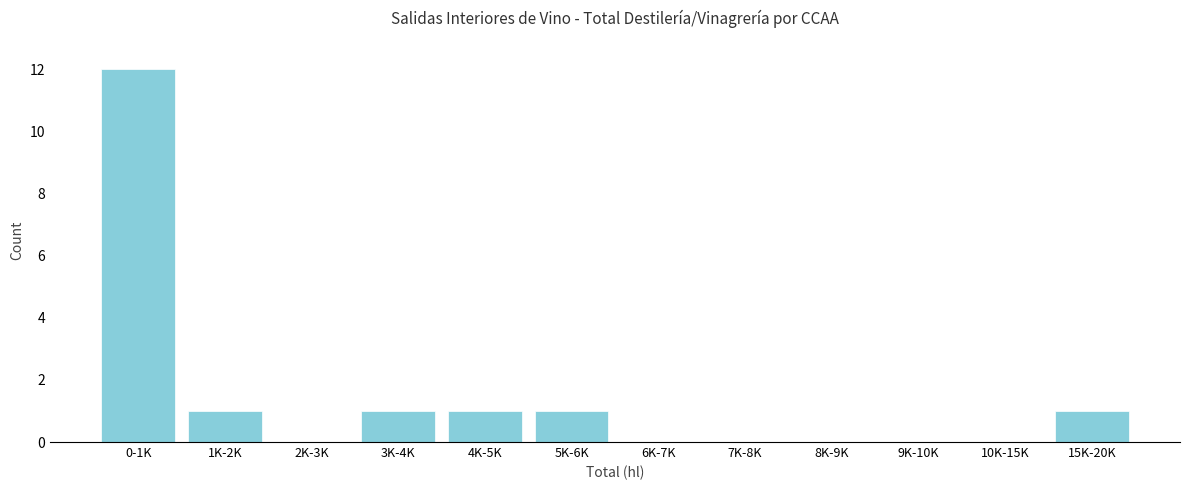

Reading left to right, transcribe all the data shown in this chart.

0-1K=12	1K-2K=1	2K-3K=0	3K-4K=1	4K-5K=1	5K-6K=1	6K-7K=0	7K-8K=0	8K-9K=0	9K-10K=0	10K-15K=0	15K-20K=1